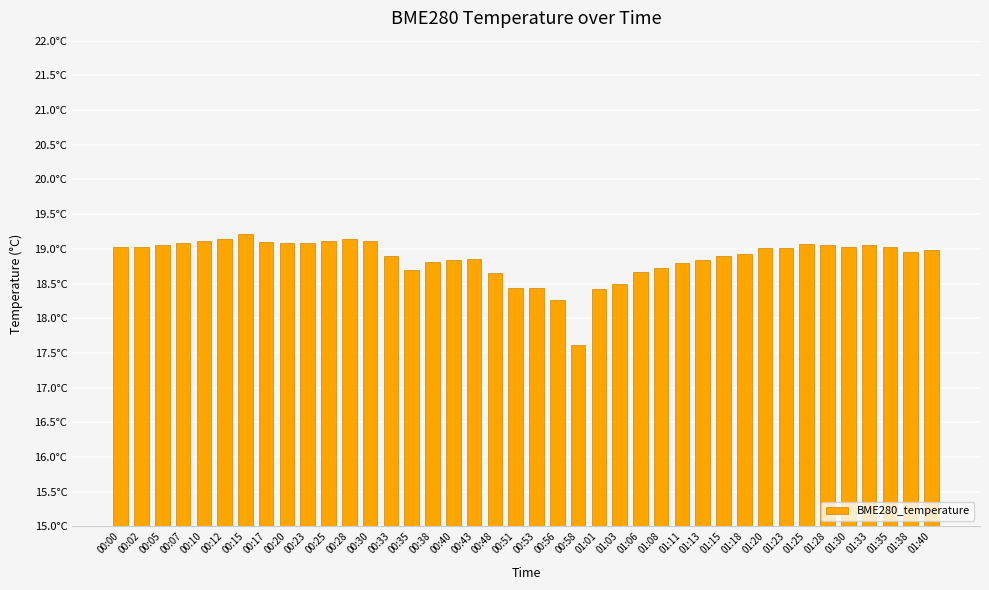

True or false: the data shows 30.7 at 01:38.

False